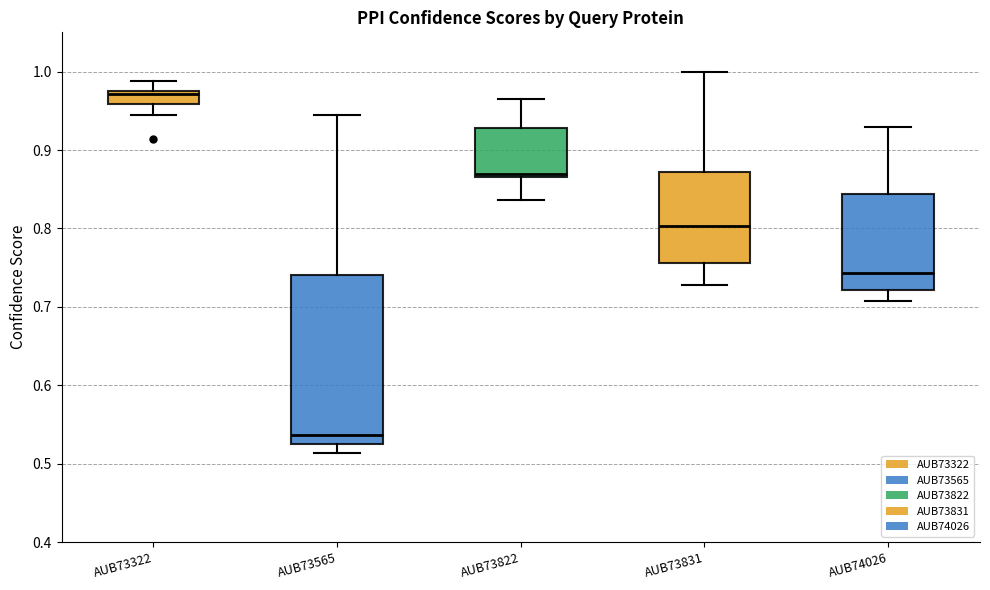

Where does the lower whisker of the box for AUB74026 end on the y-axis? The values are not printed on the chart, so give them approximately, as read against the axis.

0.71